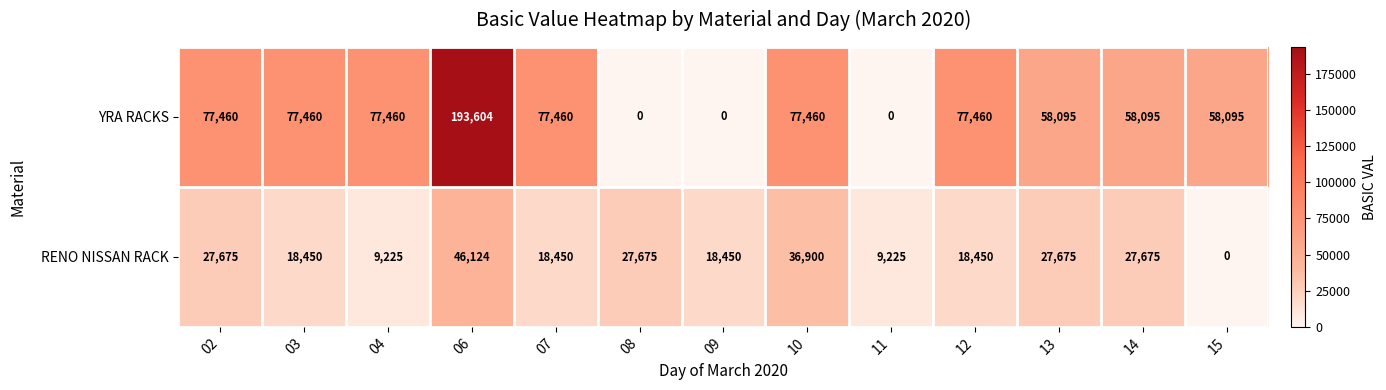

What is the difference between the maximum and second lowest values in the YRA RACKS series?

193604